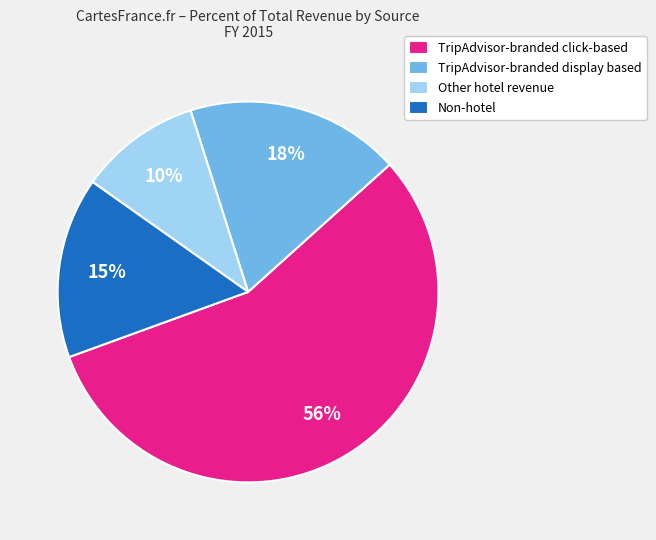

Between TripAdvisor-branded display based and Other hotel revenue, which is larger?

TripAdvisor-branded display based